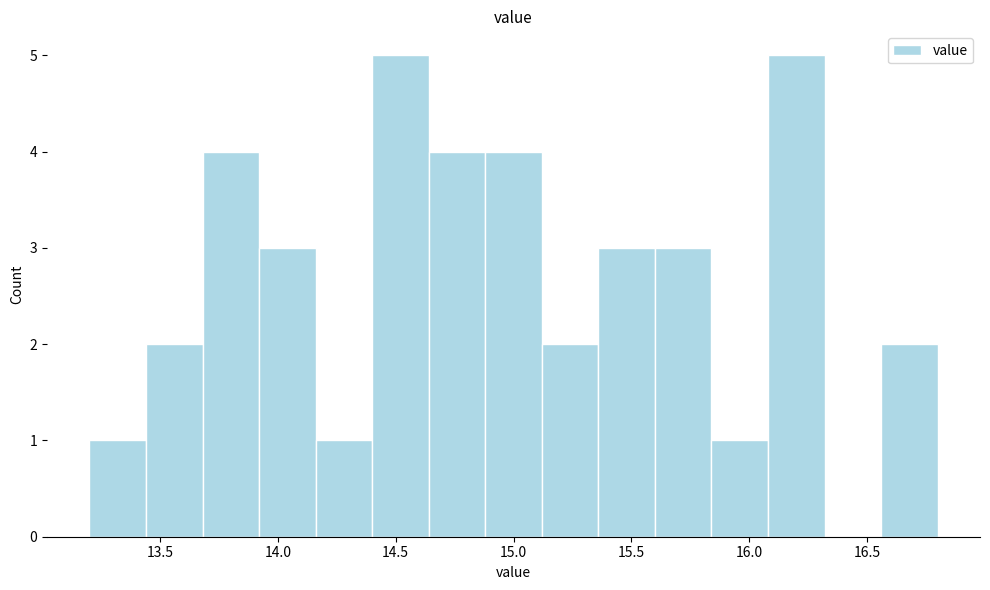

Reading left to right, transcribe this chart: for each bar, give the range it covers on the x-axis and its height. Neither the bar edges nor the heights are printed on the chart, so give them approximately, as read against the axes.

13.20 to 13.44: 1
13.44 to 13.68: 2
13.68 to 13.92: 4
13.92 to 14.16: 3
14.16 to 14.40: 1
14.40 to 14.64: 5
14.64 to 14.88: 4
14.88 to 15.12: 4
15.12 to 15.36: 2
15.36 to 15.60: 3
15.60 to 15.84: 3
15.84 to 16.08: 1
16.08 to 16.32: 5
16.32 to 16.56: 0
16.56 to 16.80: 2